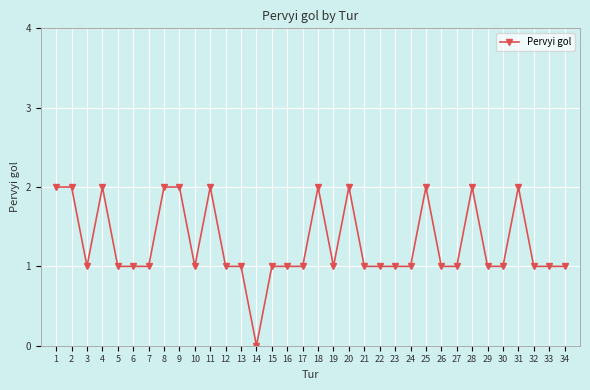

True or false: the data has more than 2 interior local peaks.

True